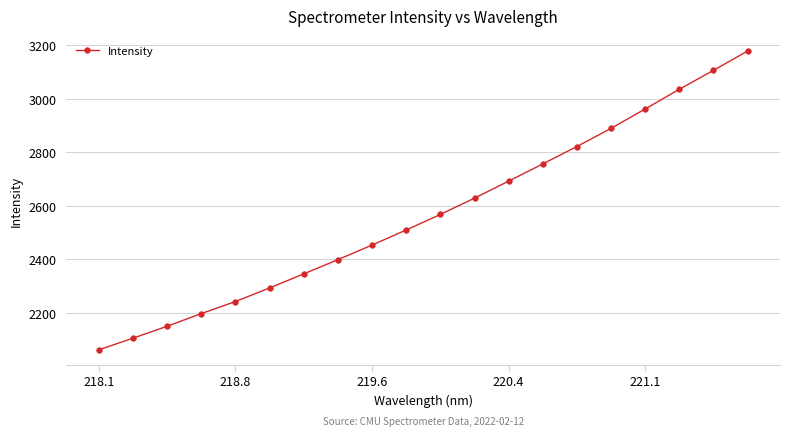

What is the value of the 12th point from the left?

2628.5